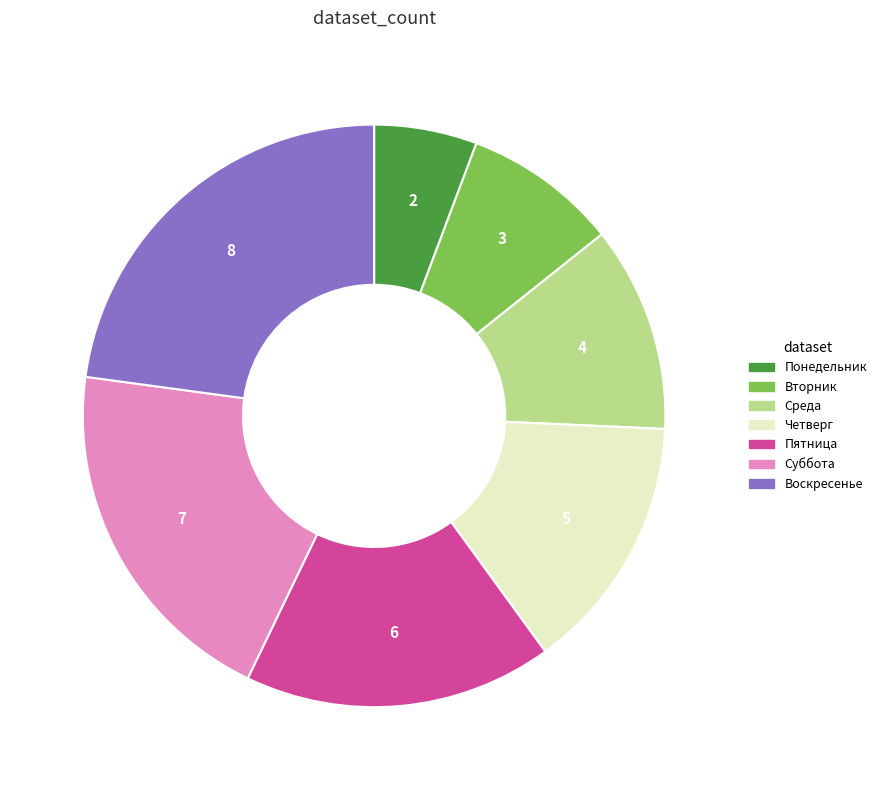

What is the ratio of the value at Воскресенье to the value at Четверг?

1.6